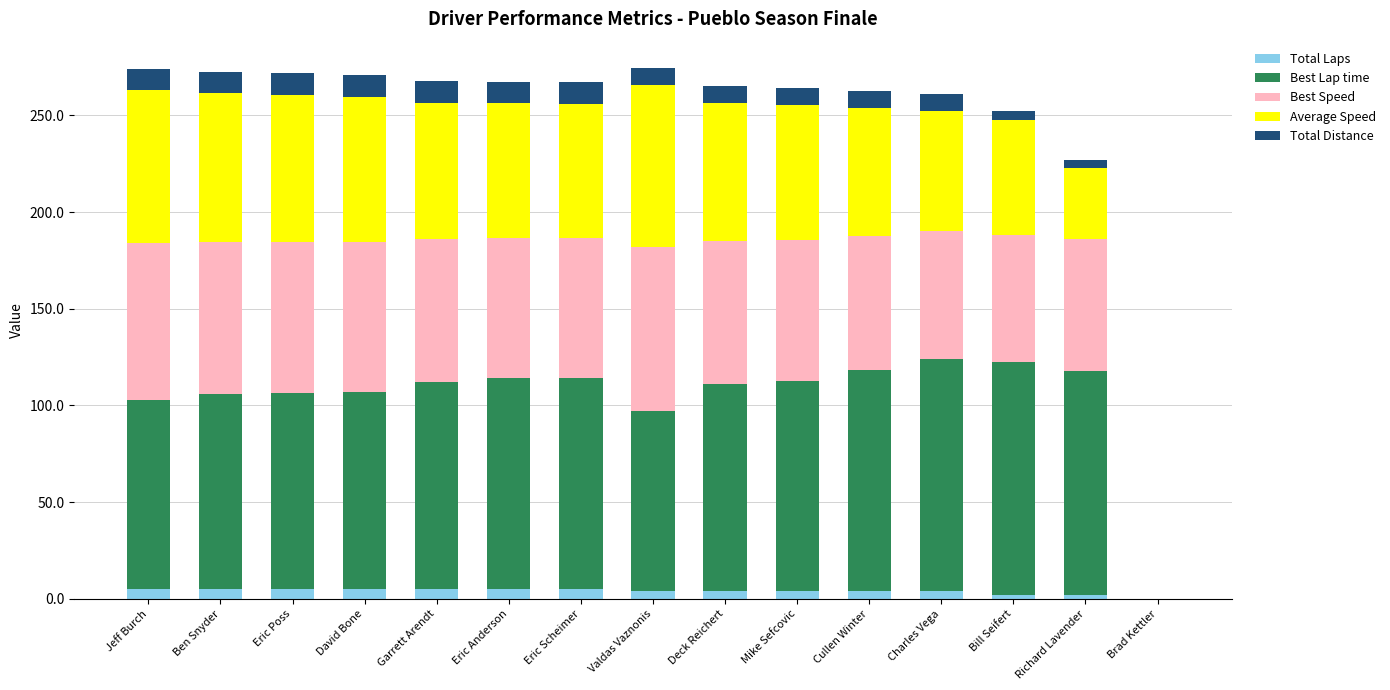

What is the sum of all Total Laps values?

59.0